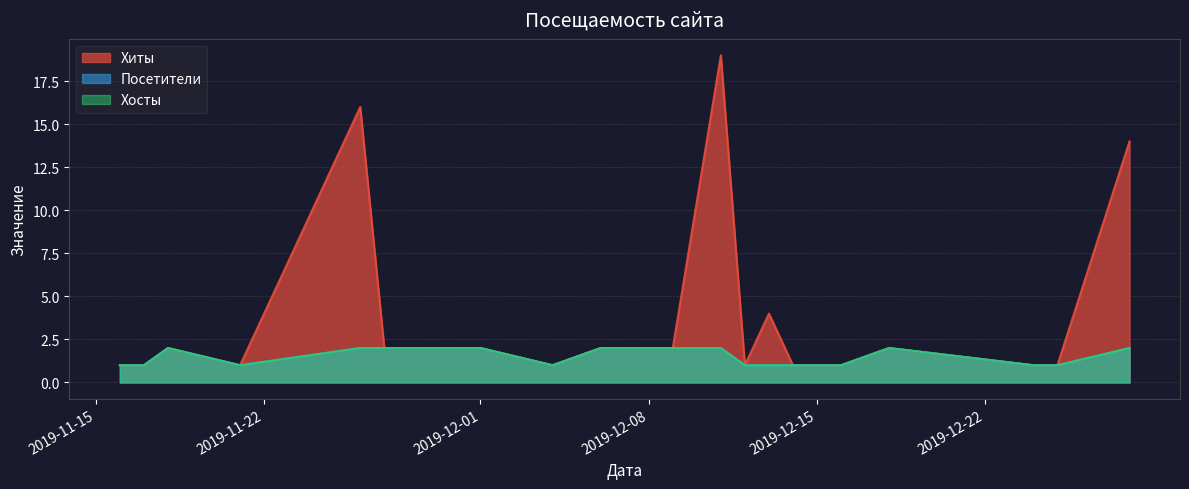

Where does the Хиты series first go above 2?

2019-11-26